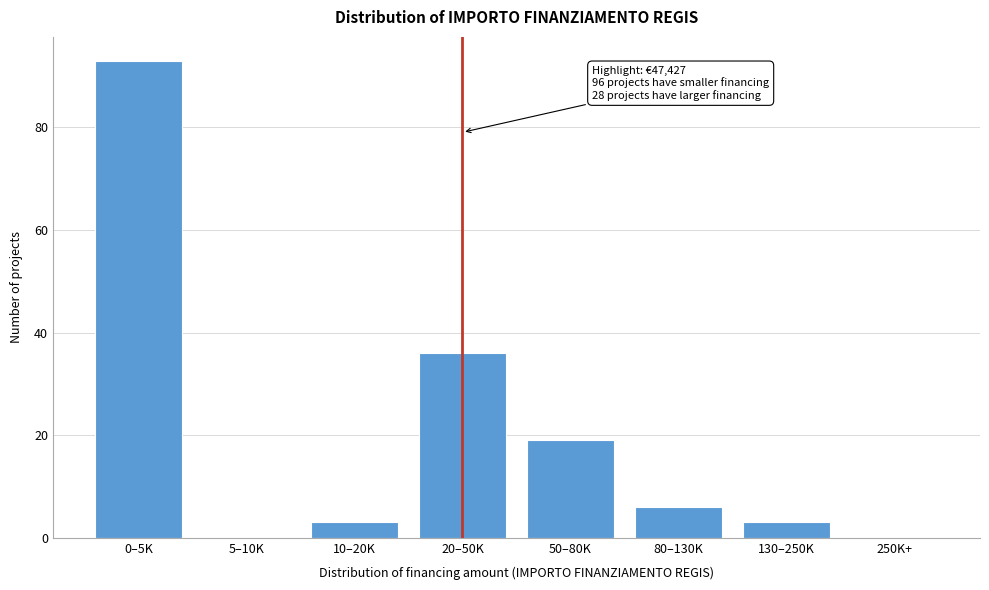

Reading left to right, transcribe all the data shown in this chart.

0–5K=93	5–10K=0	10–20K=3	20–50K=36	50–80K=19	80–130K=6	130–250K=3	250K+=0